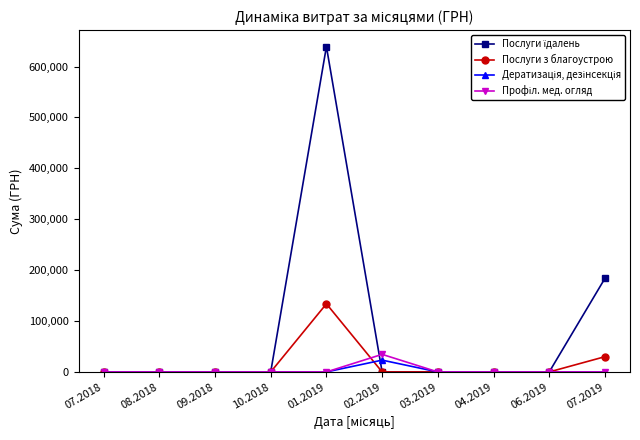

What is the greatest value displayed?

639179.8